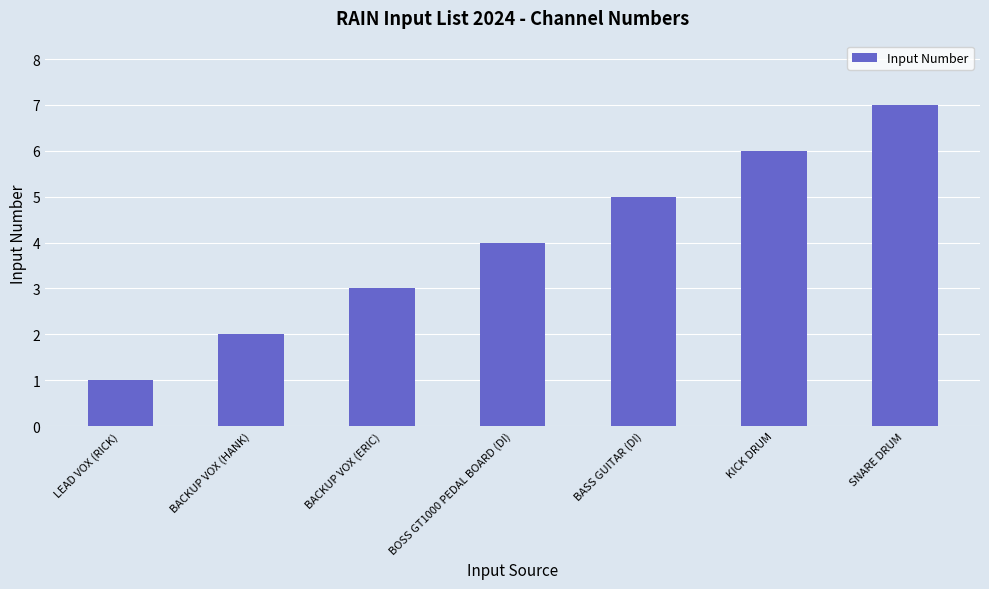

How many values are below 4?

3